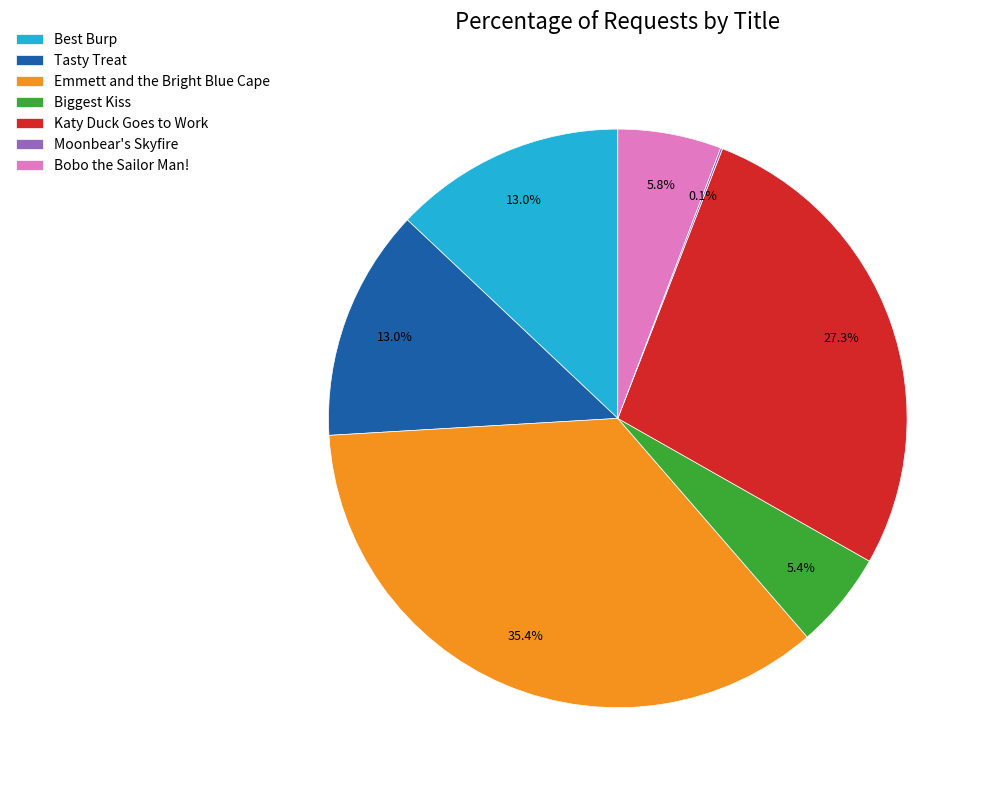

Does Biggest Kiss account for over 50% of the chart?

No